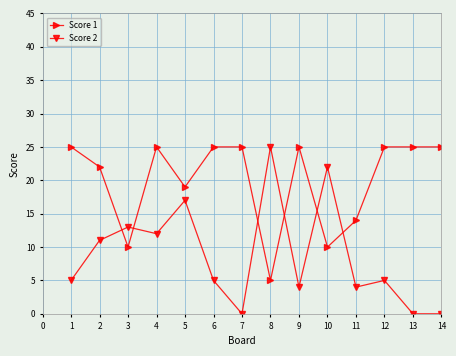

Reading right to left, list all the values displayed in this chart.

Score 1: 14=25	13=25	12=25	11=14	10=10	9=25	8=5	7=25	6=25	5=19	4=25	3=10	2=22	1=25
Score 2: 14=0	13=0	12=5	11=4	10=22	9=4	8=25	7=0	6=5	5=17	4=12	3=13	2=11	1=5